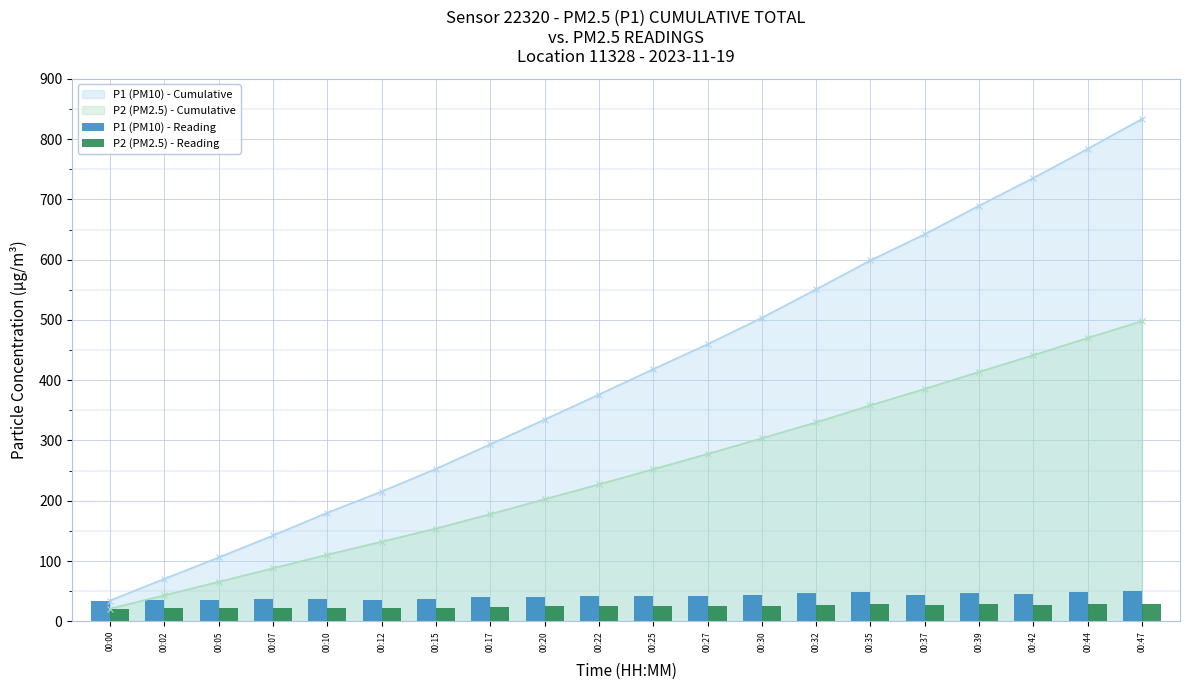

How many values in the P1 (PM10) - Cumulative series exceed 418?

10